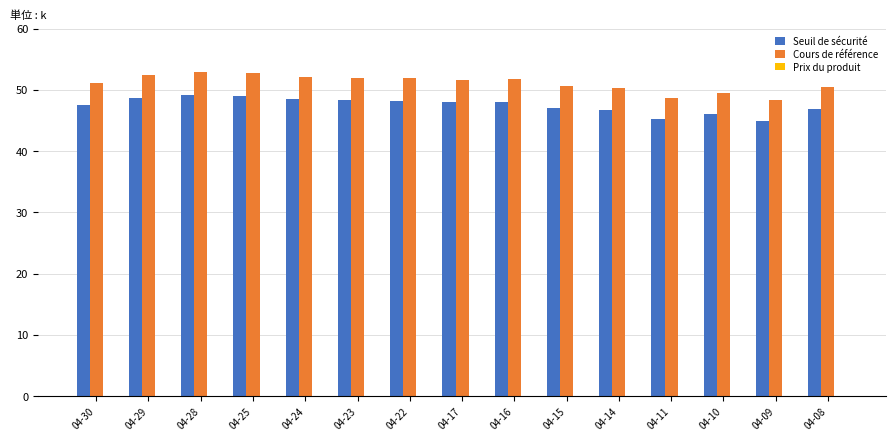

The Seuil de sécurité series shows 48.0 at 04-17. True or false?

True